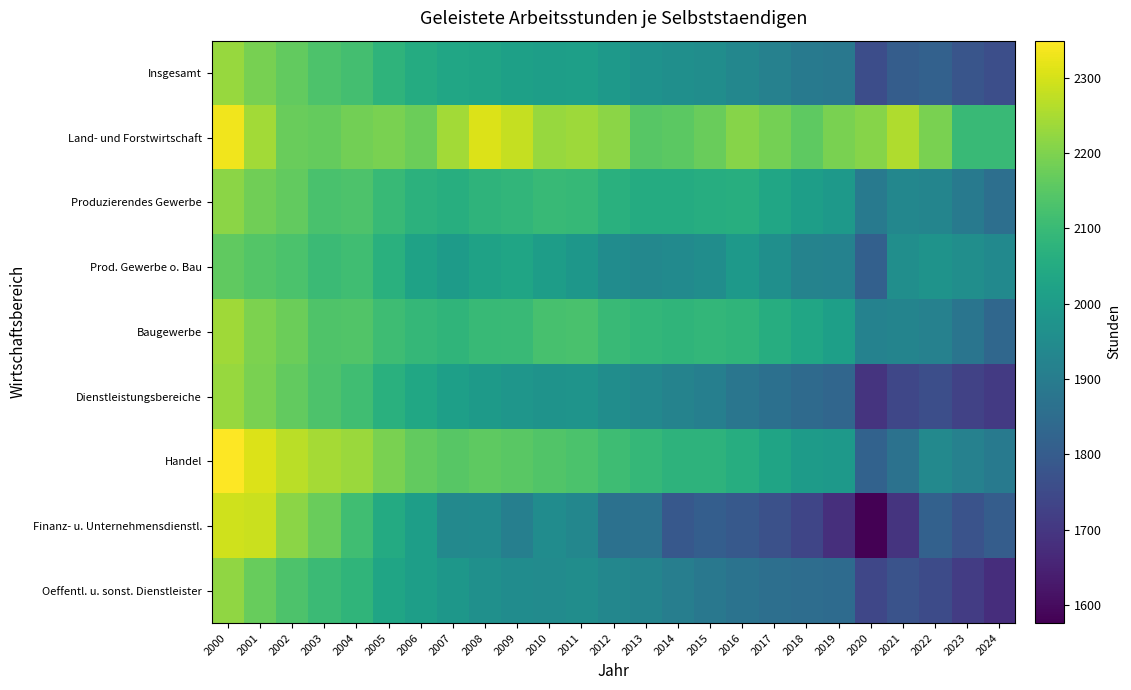

At 2005, list the series in order from smallest to largest.

Oeffentl. u. sonst. Dienstleister, Finanz- u. Unternehmensdienstl., Prod. Gewerbe o. Bau, Dienstleistungsbereiche, Insgesamt, Produzierendes Gewerbe, Baugewerbe, Handel, Land- und Forstwirtschaft